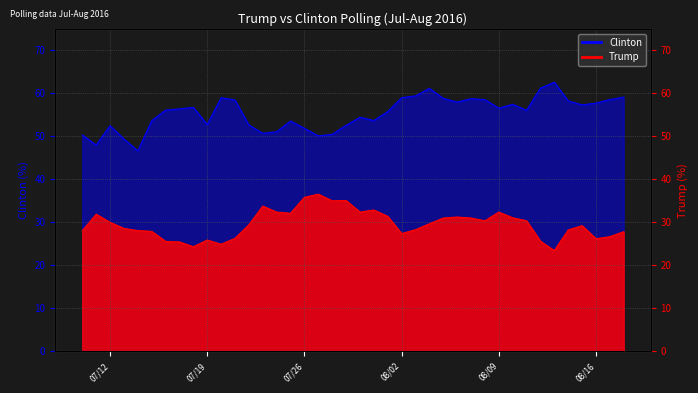

What is the smallest value displayed?

23.5